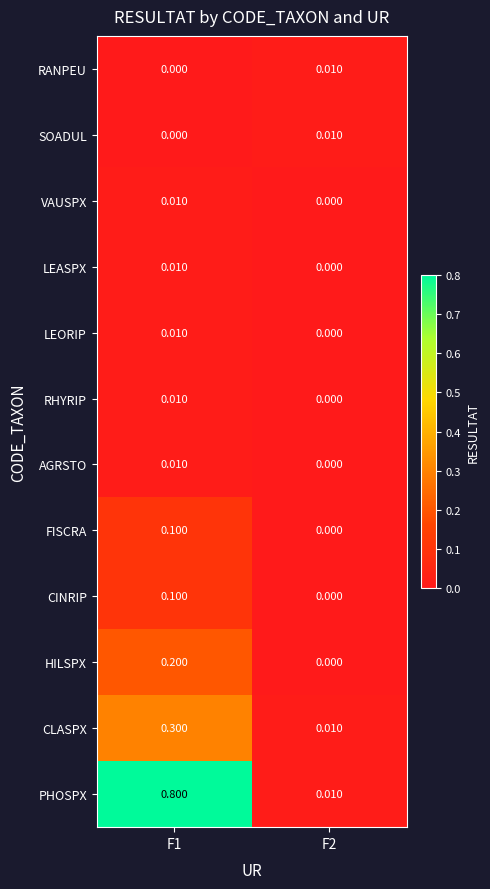

Which series changed the most between F1 and F2?

PHOSPX